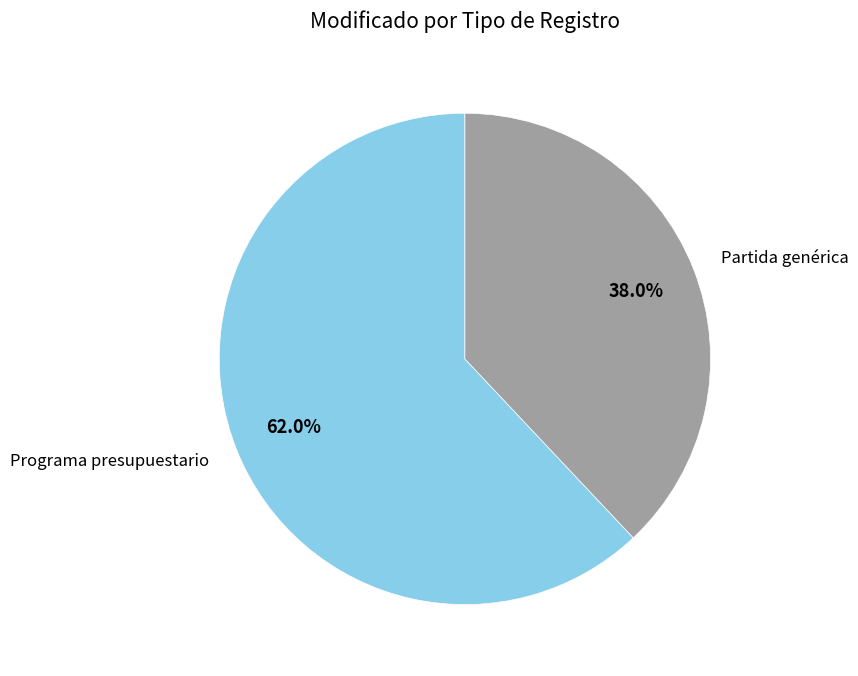

Is there a majority slice in this chart?

Yes